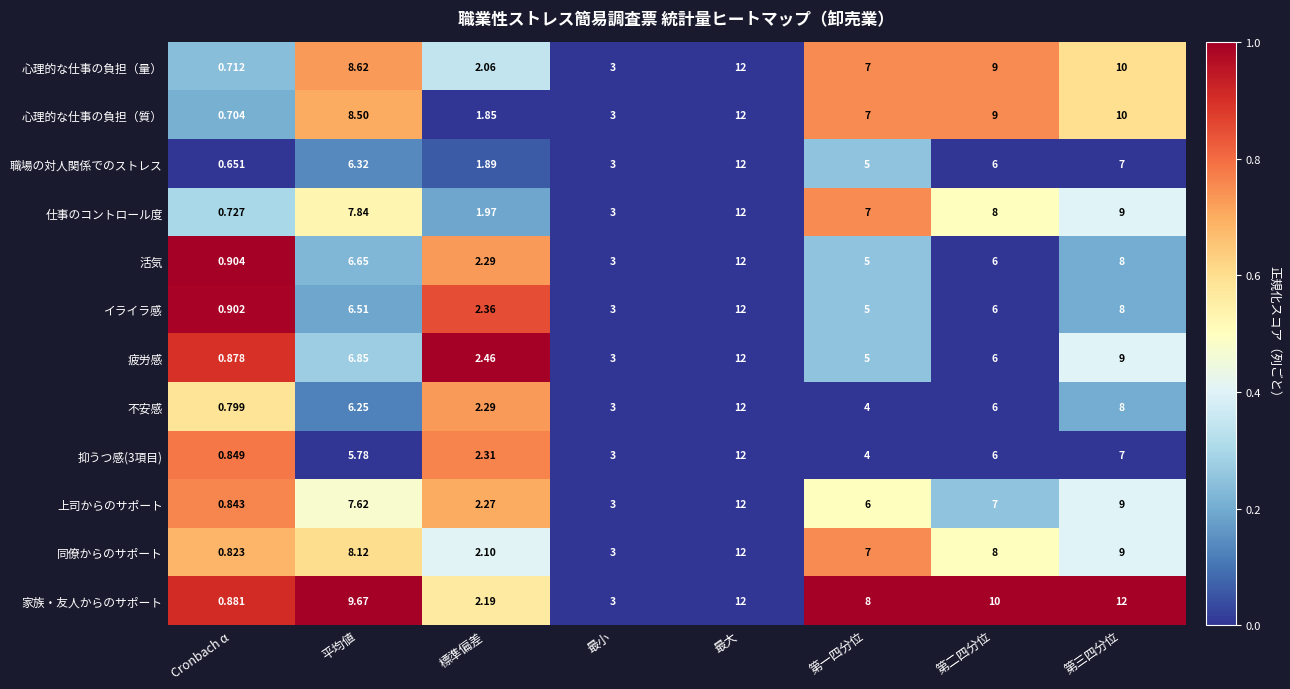

How many data points in 抑うつ感(3項目) are above 5?

4